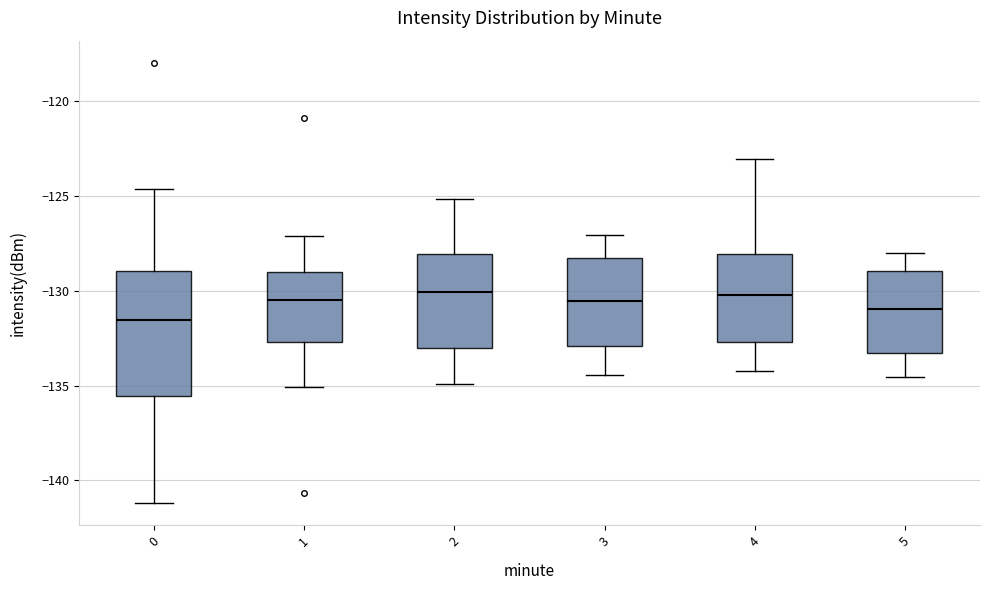

Reading left to right, read every box against the y-axis: the position of its median line, the range the box covers, and the ends of its whiskers. The values are not printed on the chart, so give them approximately, as read against the axis.

0: median -131.5, box -135.5 to -129.0, whiskers -141.0 to -124.5
1: median -130.5, box -132.5 to -129.0, whiskers -135.0 to -127.0
2: median -130.0, box -133.0 to -128.0, whiskers -135.0 to -125.0
3: median -130.5, box -133.0 to -128.0, whiskers -134.5 to -127.0
4: median -130.0, box -132.5 to -128.0, whiskers -134.0 to -123.0
5: median -131.0, box -133.5 to -129.0, whiskers -134.5 to -128.0